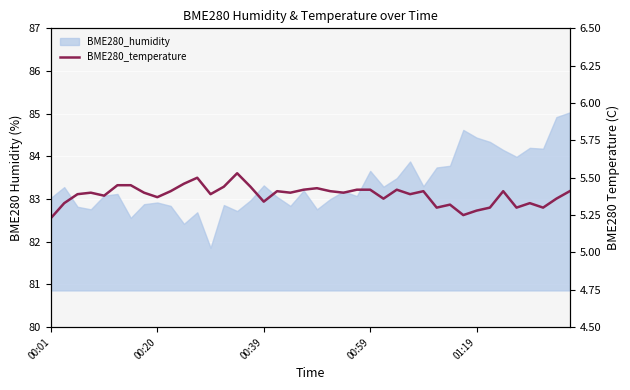

What is the change in value from 00:20 to 11?

+0.2